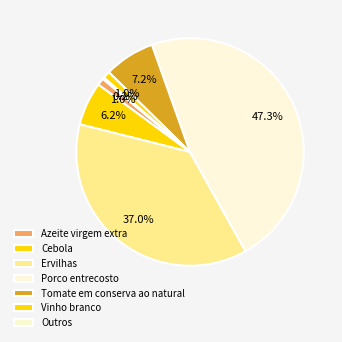

What is the change in value from Cebola to Vinho branco?

-25.0